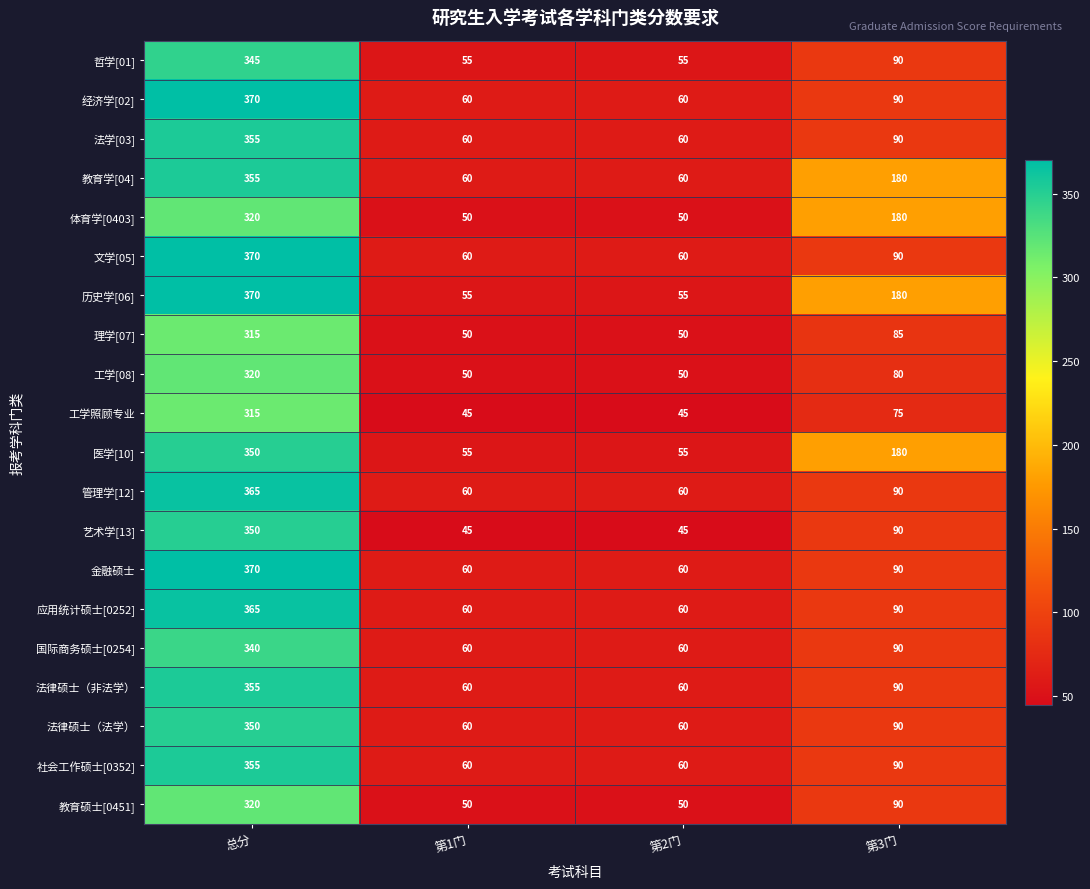

The 历史学[06] series shows 180 at 第3门. True or false?

True